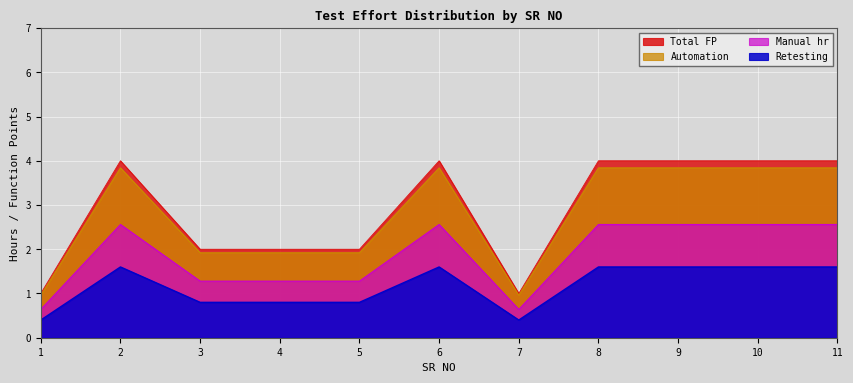

At how many categories does at least one series exceed 3?

6